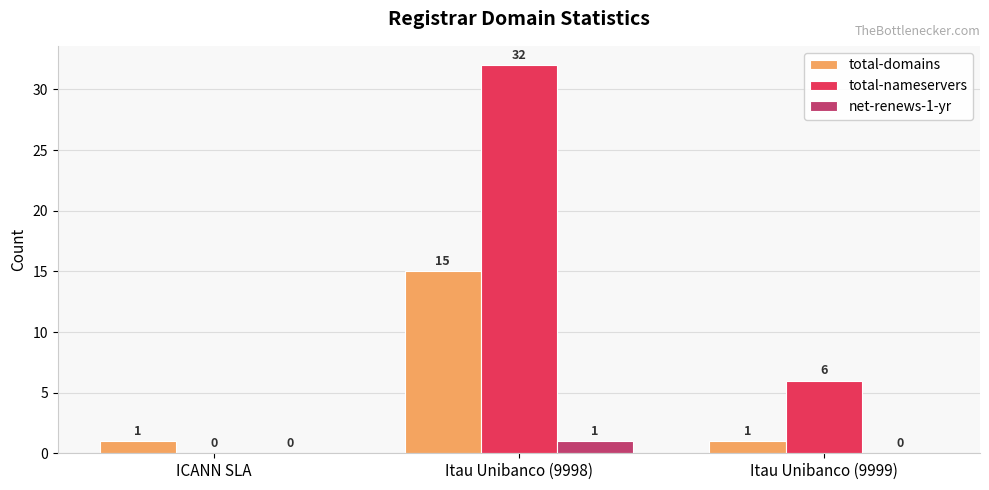

True or false: total-nameservers has a value of 11 at ICANN SLA.

False